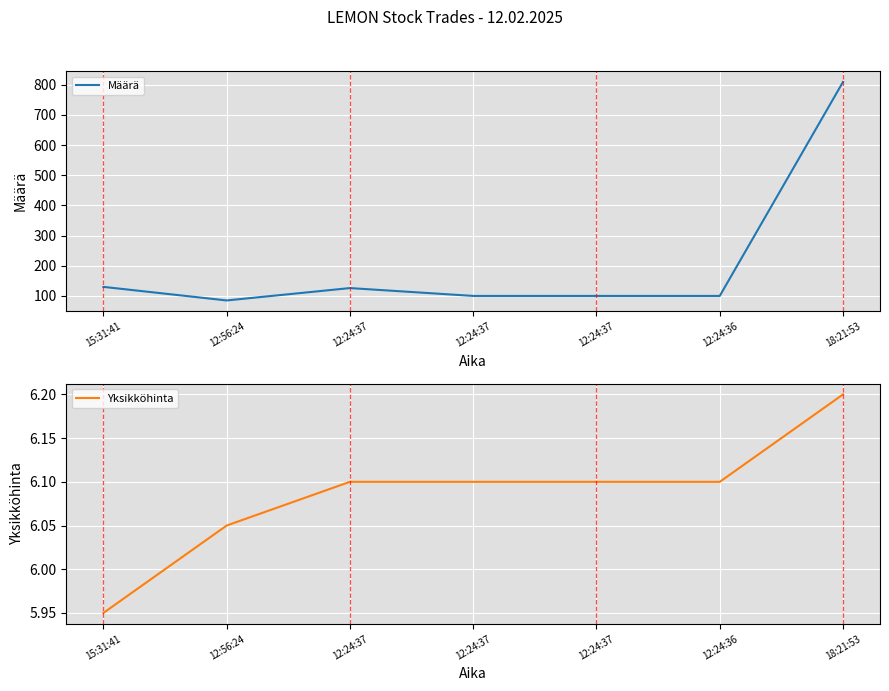

True or false: Määrä has a value of 100.0 at 12:24:37.

True